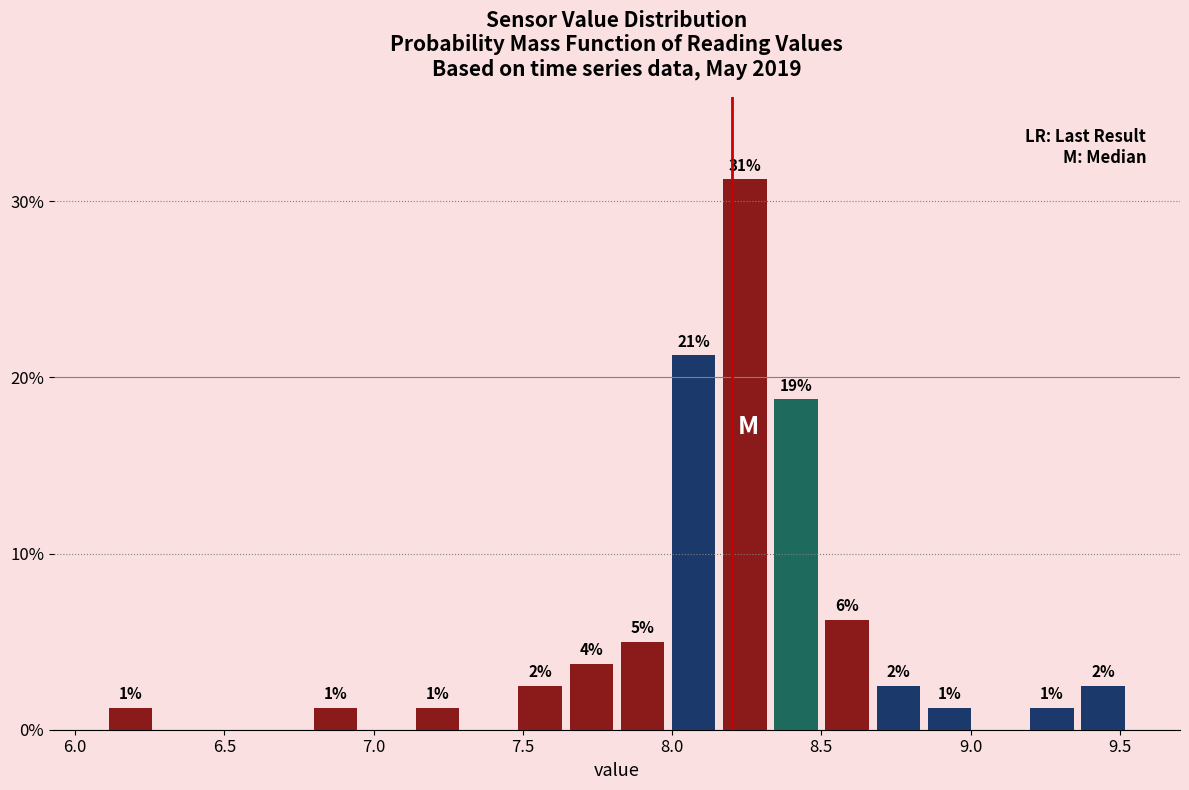

Read against the x-axis, roughly where is the centre of the tallest bar?

8.25